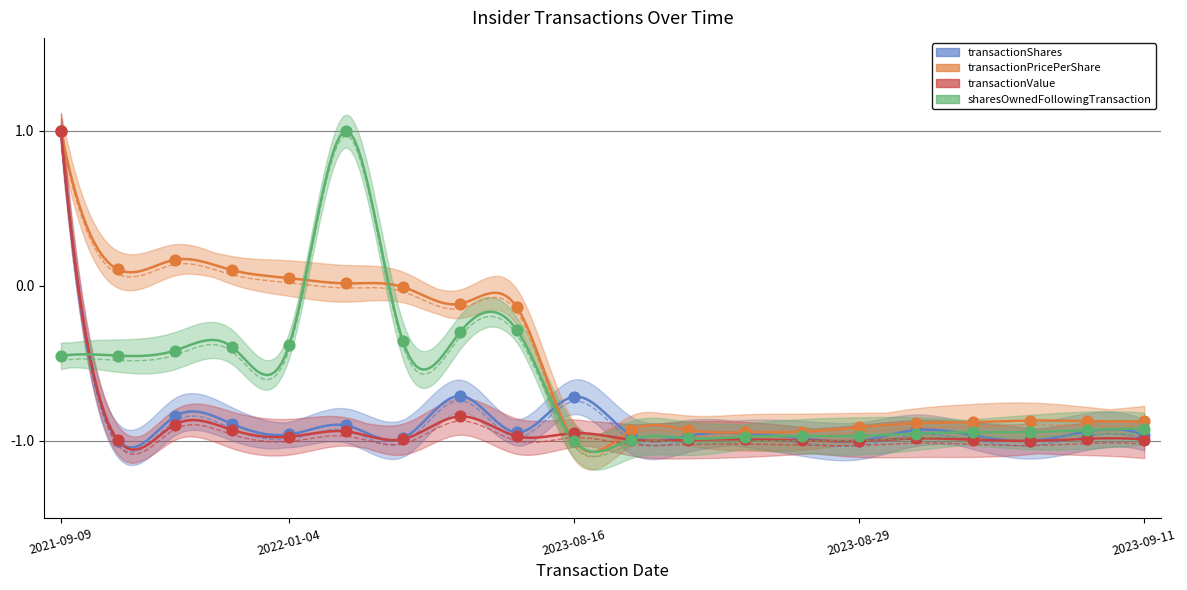

At how many categories does at least one series exceed 0?

6